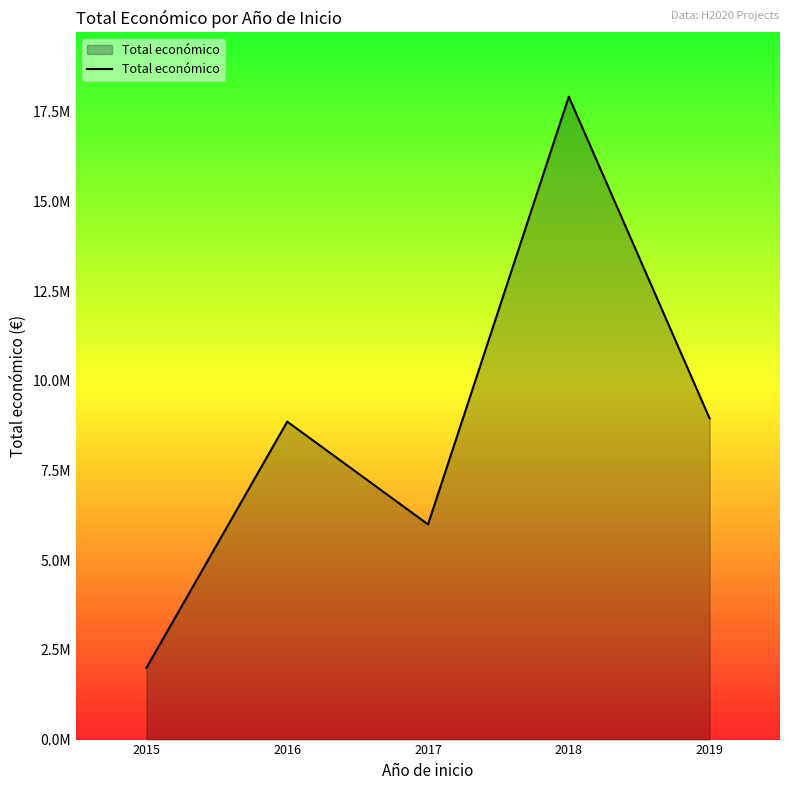

True or false: the data shows 8864651 at 2016.

True